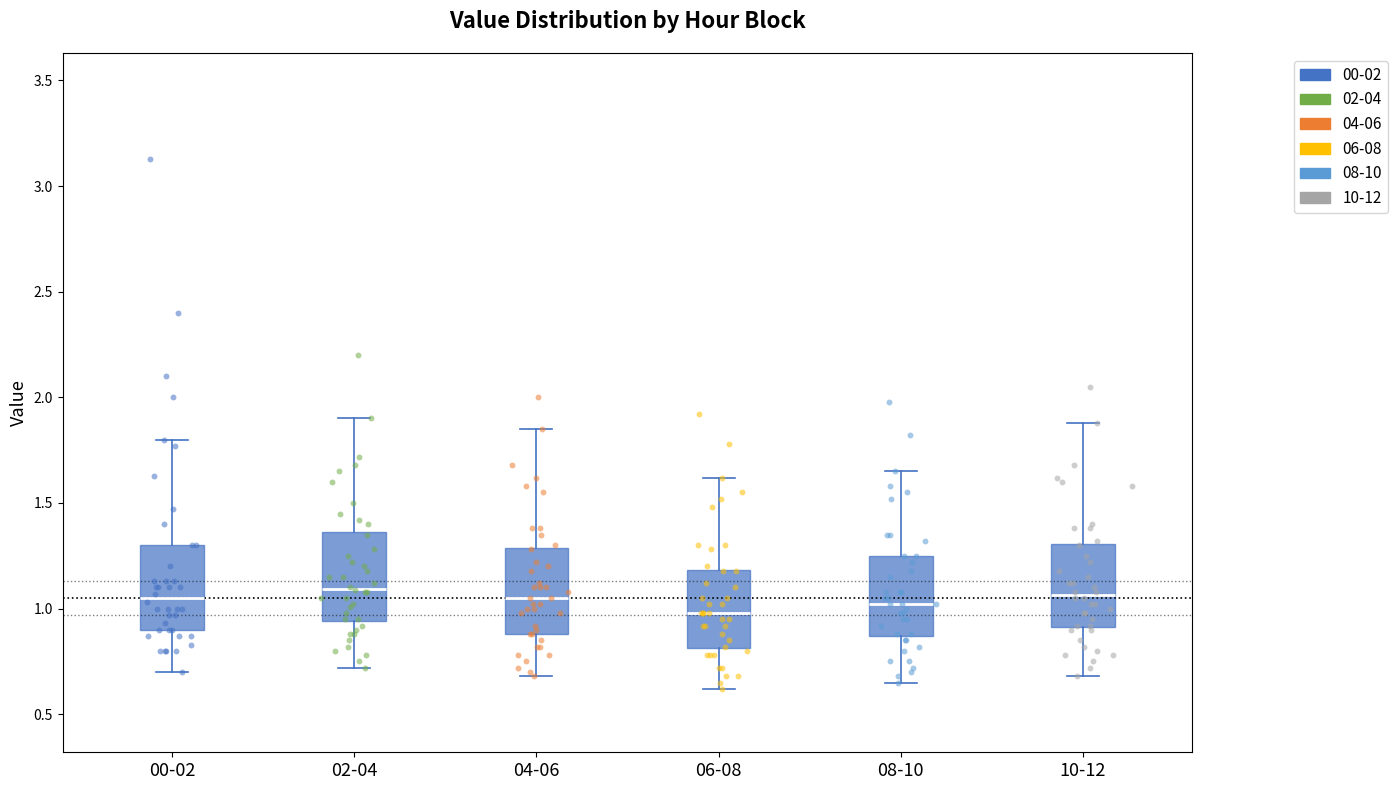

Reading left to right, read every box against the y-axis: the position of its median line, the range the box covers, and the ends of its whiskers. The values are not printed on the chart, so give them approximately, as read against the axis.

00-02: median 1.05, box 0.90 to 1.30, whiskers 0.70 to 1.80
02-04: median 1.10, box 0.95 to 1.35, whiskers 0.70 to 1.90
04-06: median 1.05, box 0.90 to 1.30, whiskers 0.70 to 1.85
06-08: median 1.00, box 0.80 to 1.20, whiskers 0.60 to 1.60
08-10: median 1.00, box 0.85 to 1.25, whiskers 0.65 to 1.65
10-12: median 1.05, box 0.90 to 1.30, whiskers 0.70 to 1.90